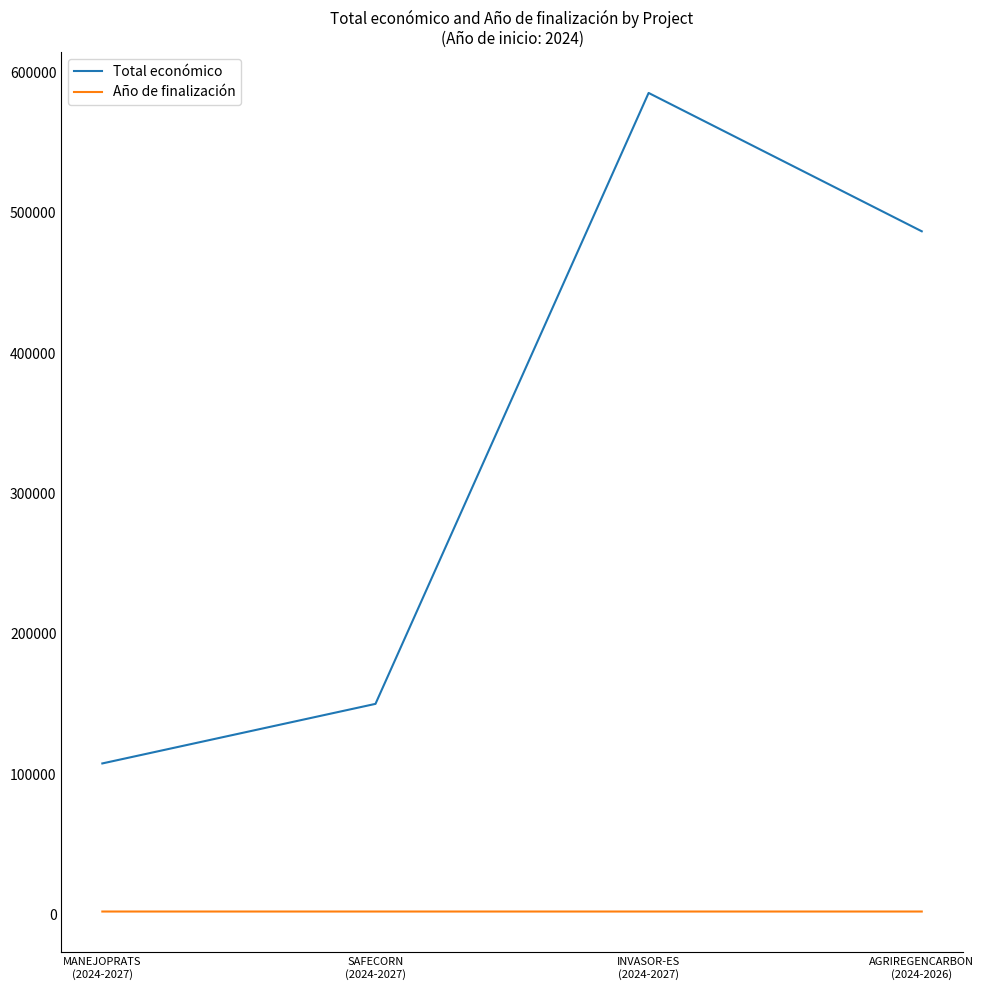

What is the highest value of the Total económico series?

585346